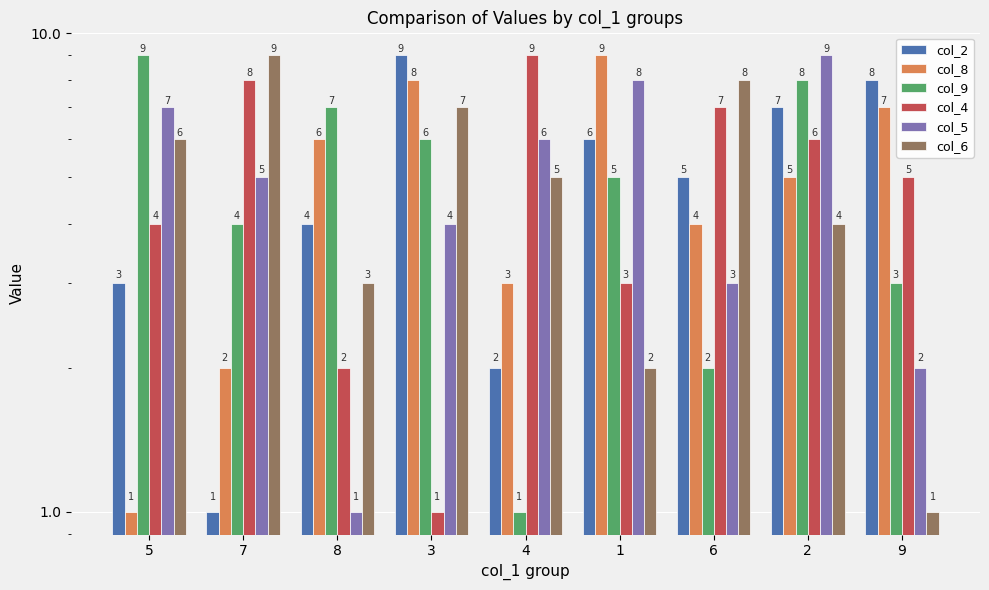

What is the spread (max minus min) of values at 2?

5